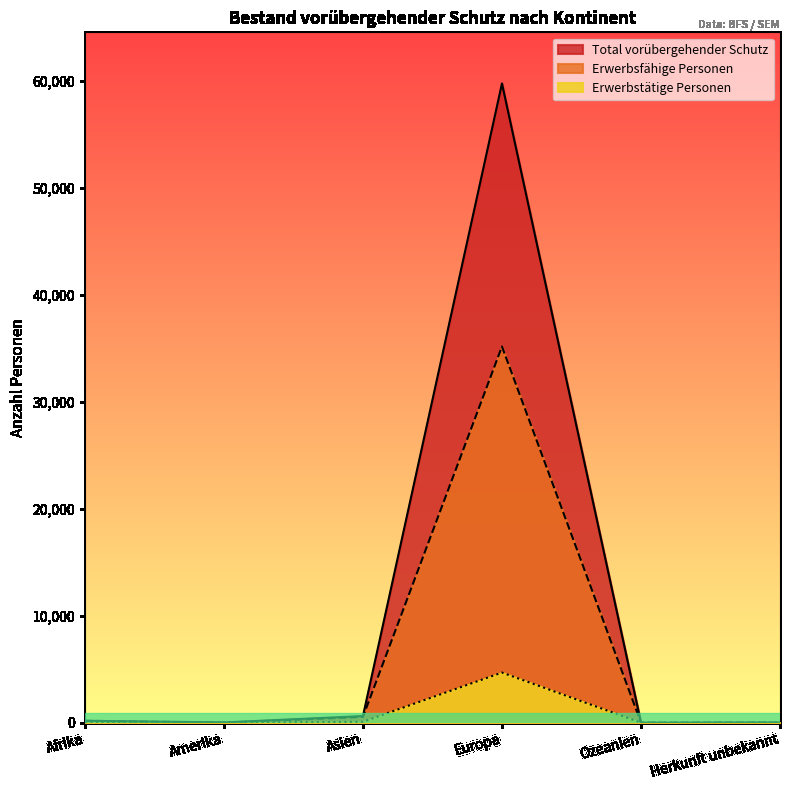

What is the value of the Erwerbsfähige Personen point at the 4th from the left?

35161